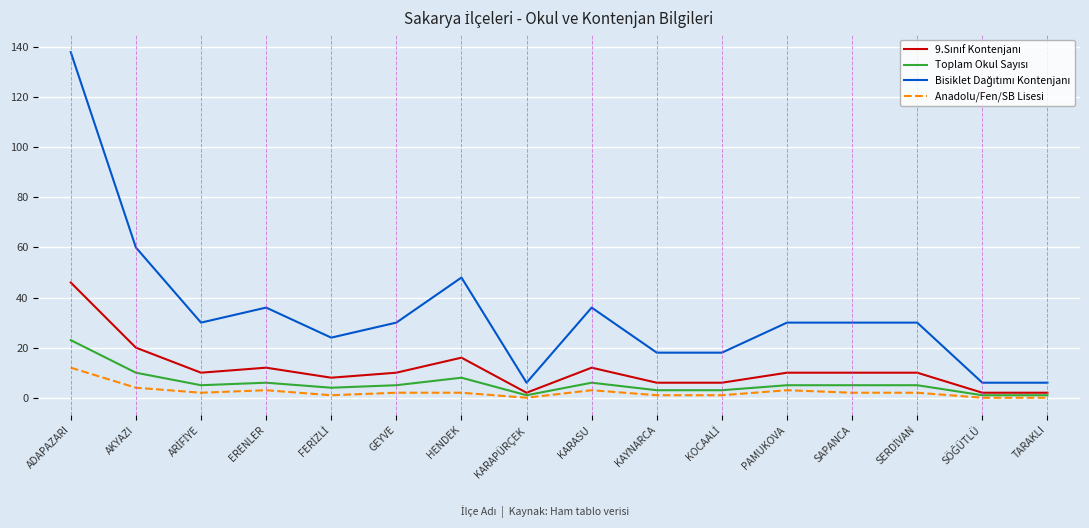

What is the difference between the highest and lowest values at GEYVE?

28